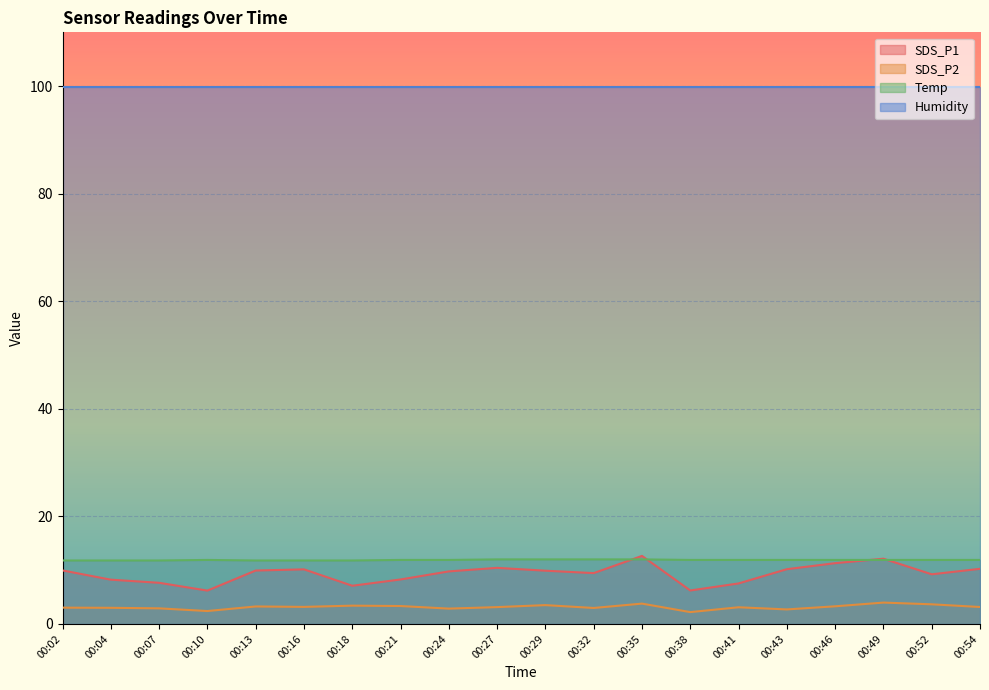

What is the sum of all Temp values?

237.8